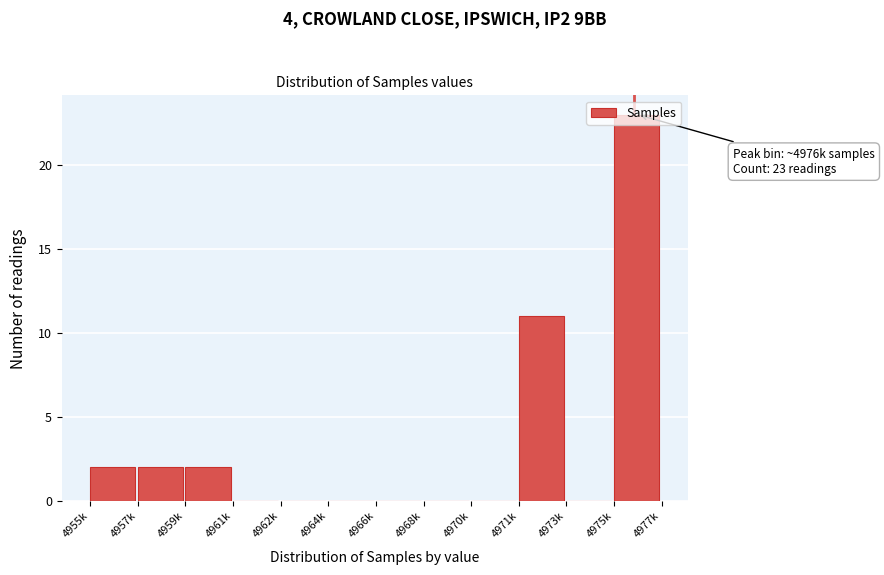

Which has a higher value, 4975k or 4973k?

4975k